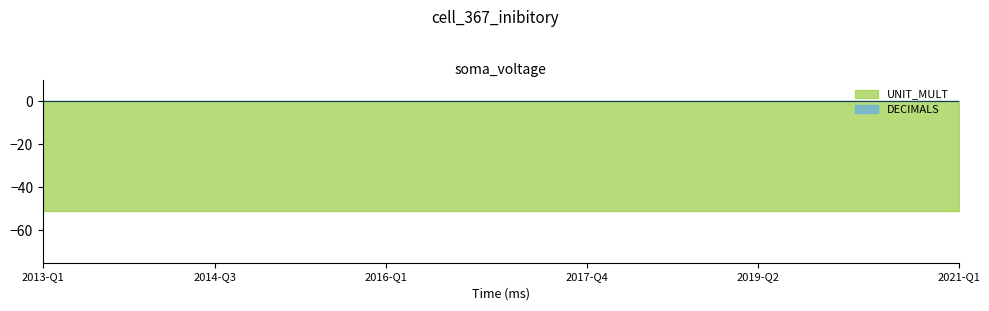

What is the label of the 19th point from the right?

2016-Q3